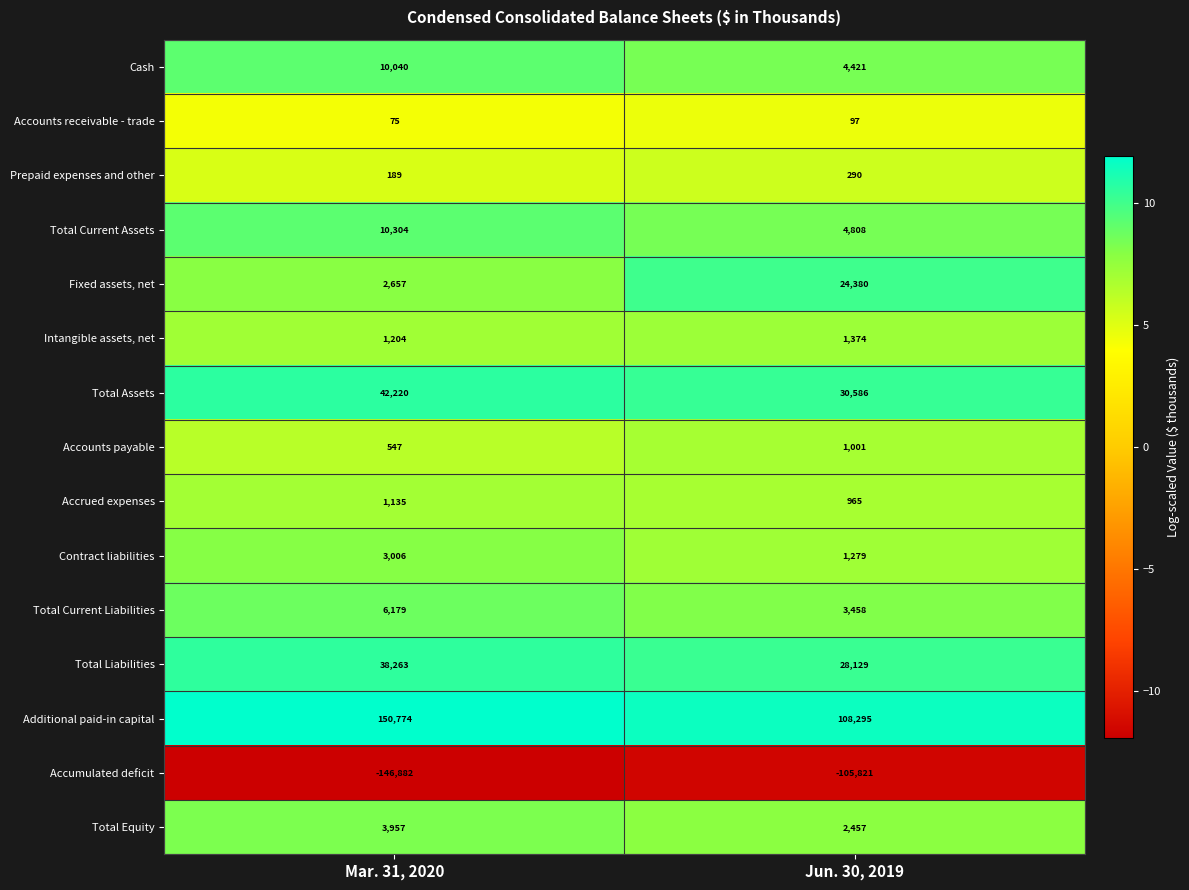

At which category does the chart reach its peak across all series?

Mar. 31, 2020